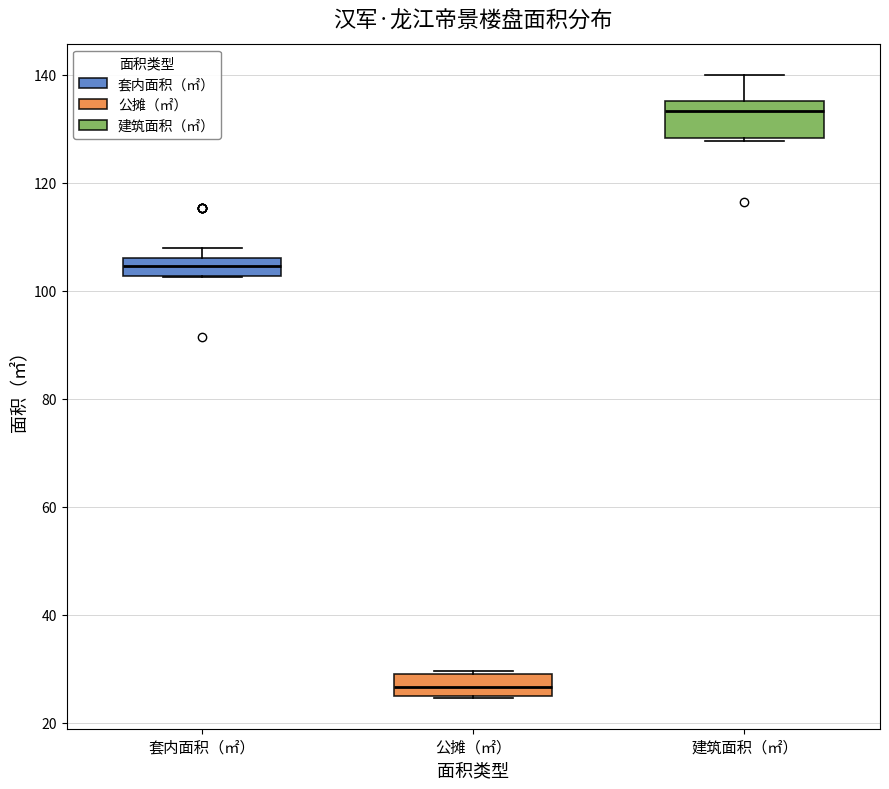

Which box's median line is the highest?

建筑面积（㎡）